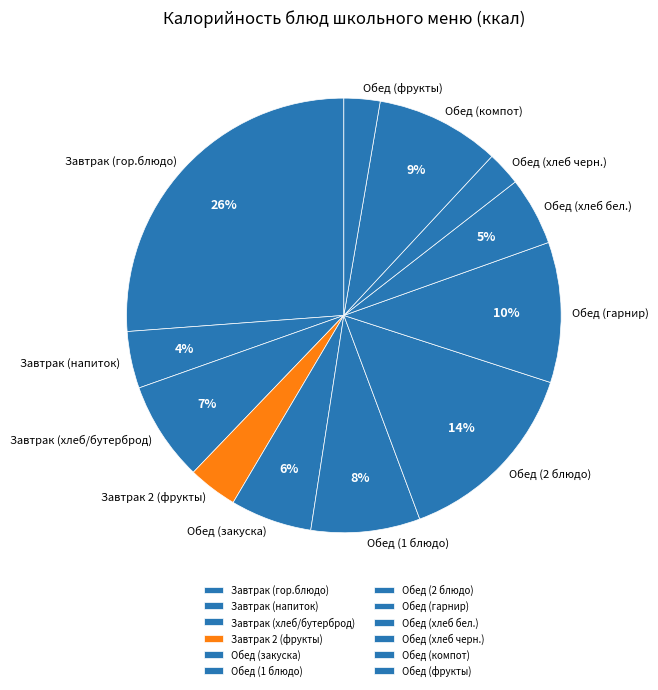

What percentage is the Завтрак (хлеб/бутерброд) slice, to the nearest percent?

7%